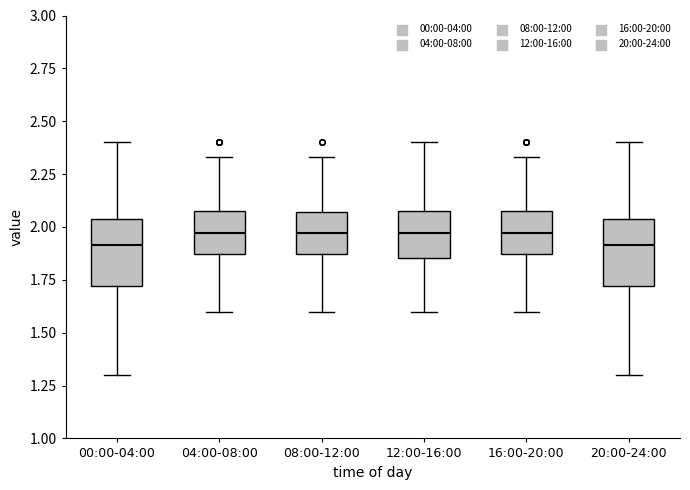

Reading left to right, read every box against the y-axis: the position of its median line, the range the box covers, and the ends of its whiskers. The values are not printed on the chart, so give them approximately, as read against the axis.

00:00-04:00: median 1.90, box 1.70 to 2.05, whiskers 1.30 to 2.40
04:00-08:00: median 1.95, box 1.85 to 2.10, whiskers 1.60 to 2.35
08:00-12:00: median 1.95, box 1.85 to 2.05, whiskers 1.60 to 2.35
12:00-16:00: median 1.95, box 1.85 to 2.10, whiskers 1.60 to 2.40
16:00-20:00: median 1.95, box 1.85 to 2.10, whiskers 1.60 to 2.35
20:00-24:00: median 1.90, box 1.70 to 2.05, whiskers 1.30 to 2.40